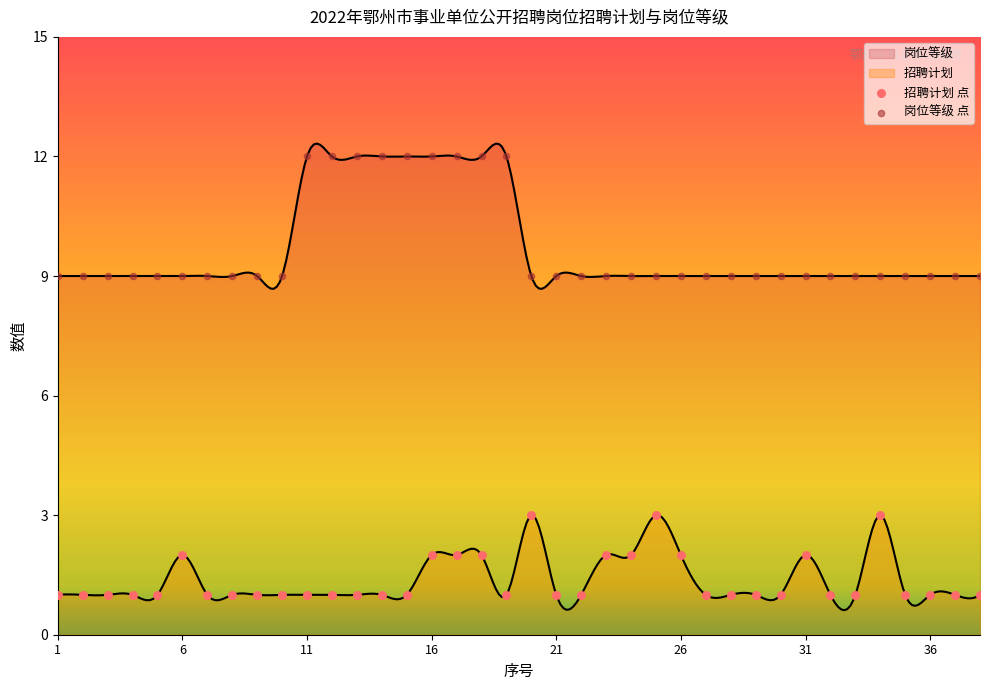

At which category is the sum across all series the highest?

16